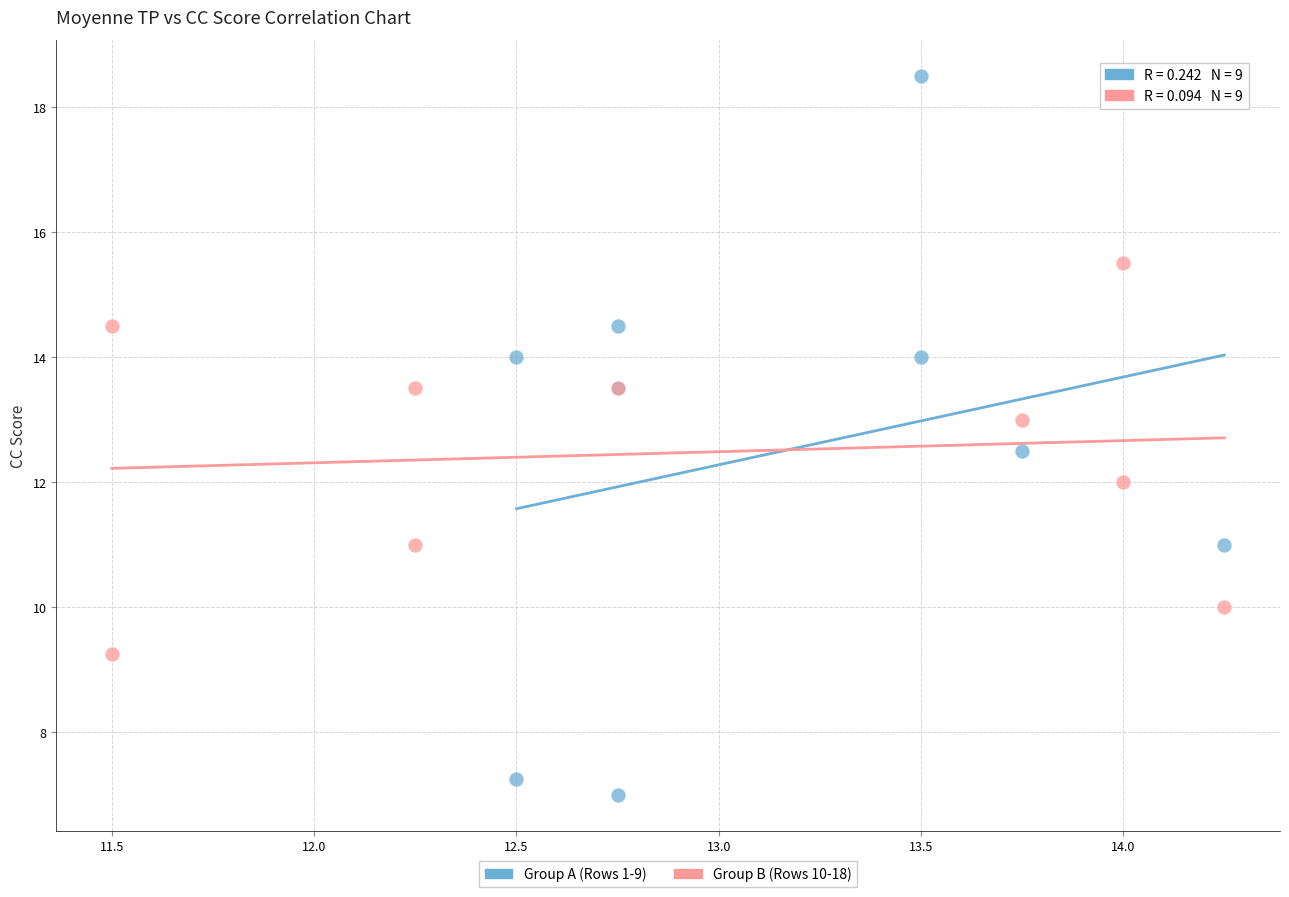

Which series has the largest Y range (max minus min)?

Group A (Rows 1-9)